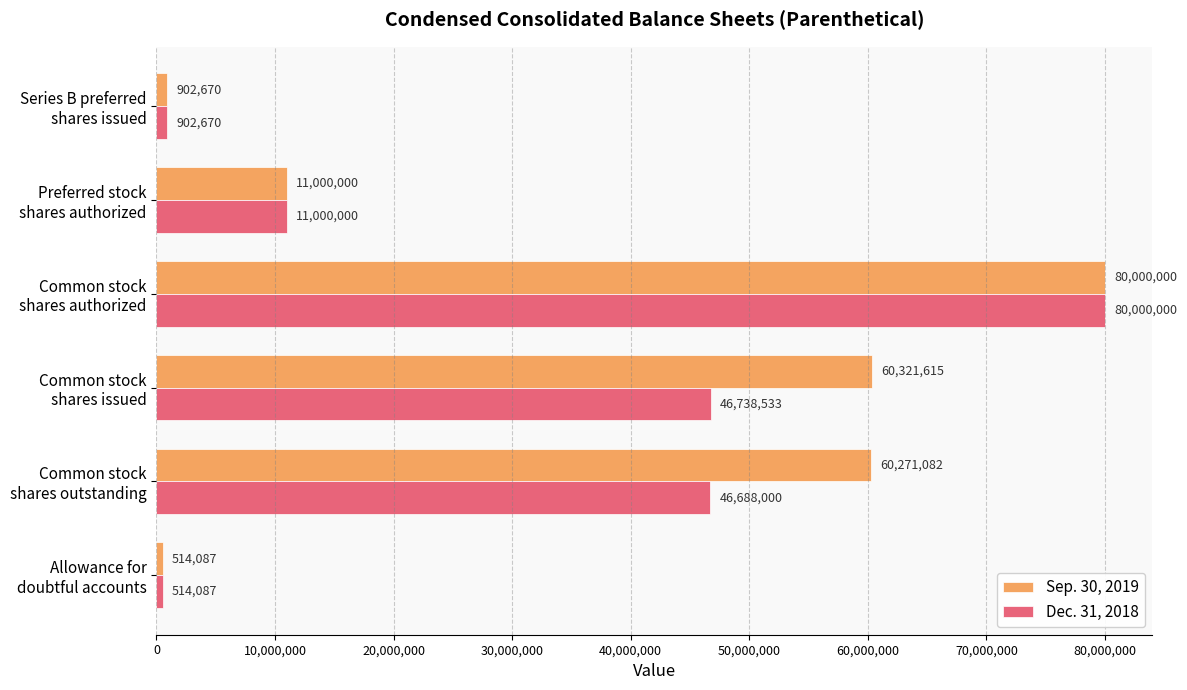

What are all the series names shown in the legend?

Sep. 30, 2019, Dec. 31, 2018